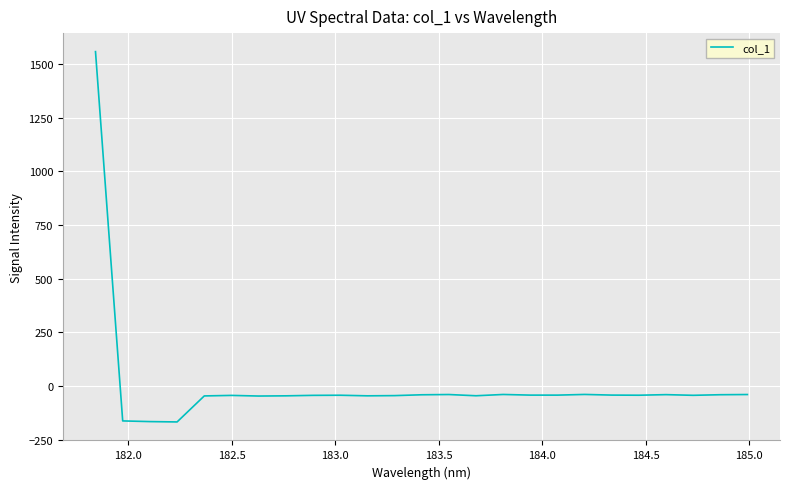

How many negative values are there?

24